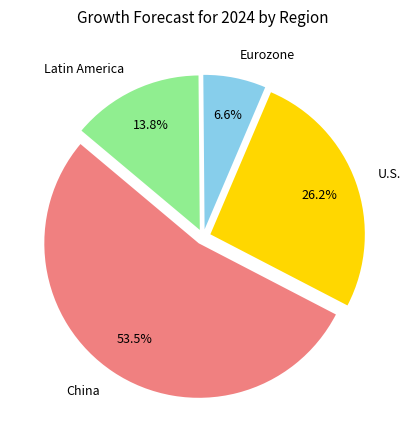

Between U.S. and China, which is larger?

China